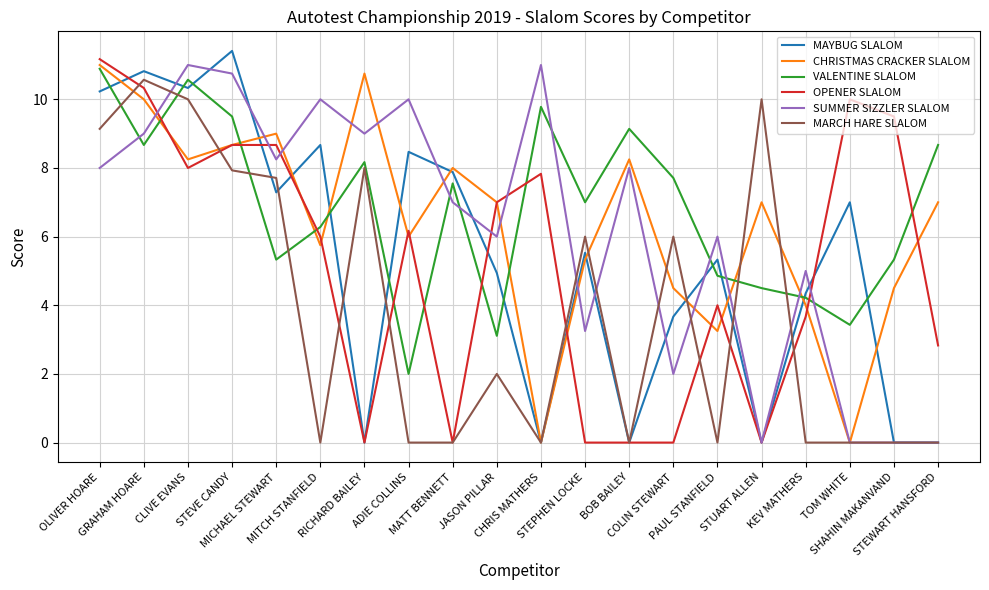

Which label corresponds to the largest value in the chart?

STEVE CANDY